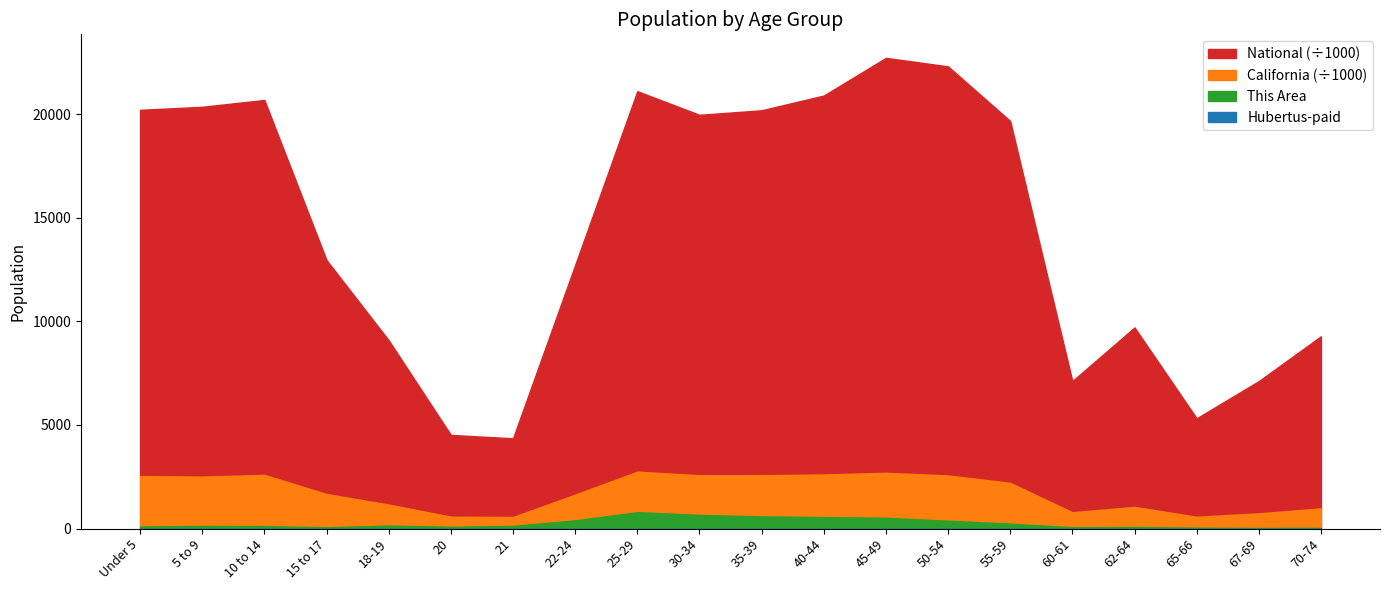

True or false: National has a value of 5319902 at 65-66.

True